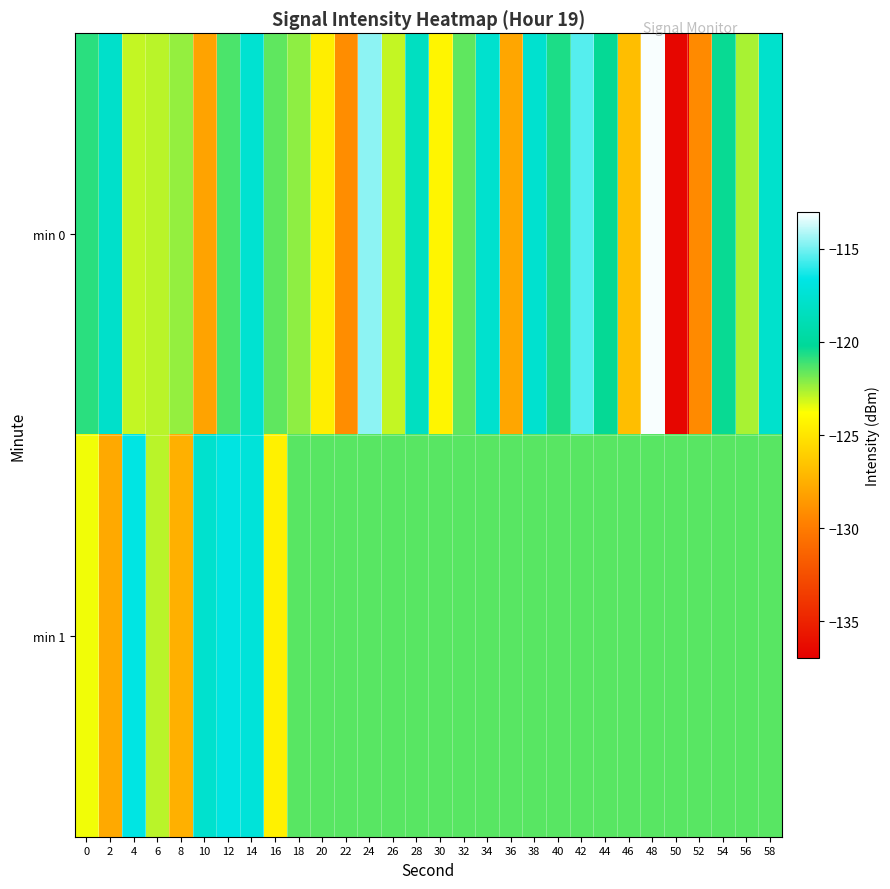

What is the difference between the highest and lowest values at 54?

1.1